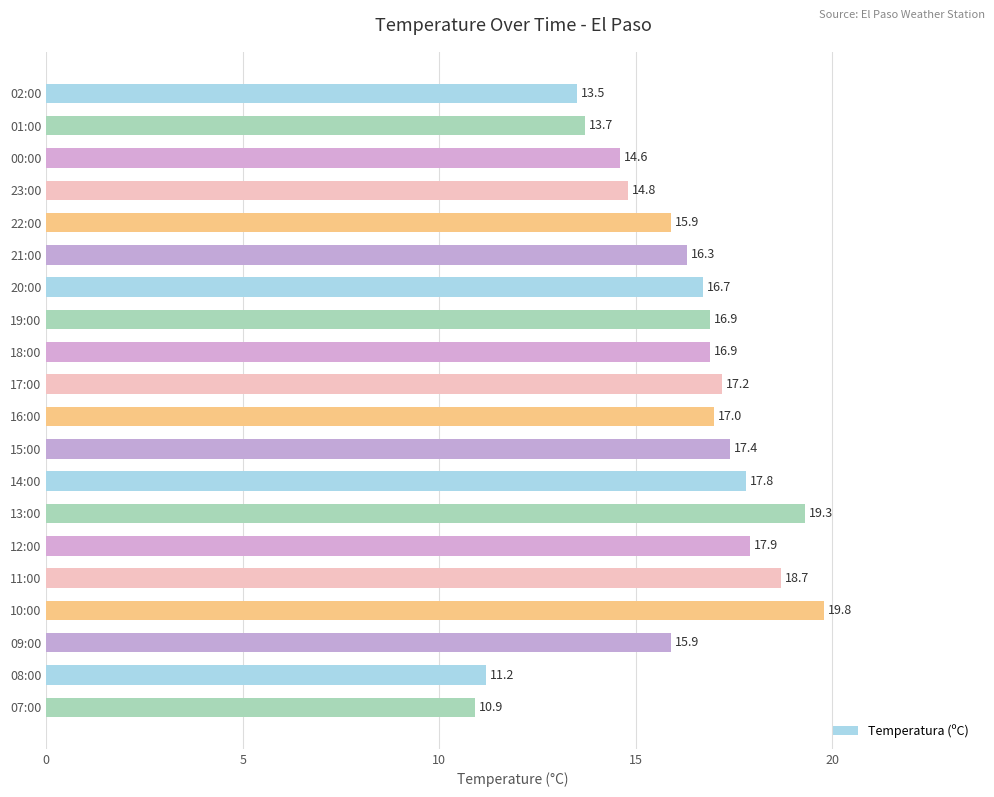

The chart shows a value of 10.9 at 07:00. True or false?

True